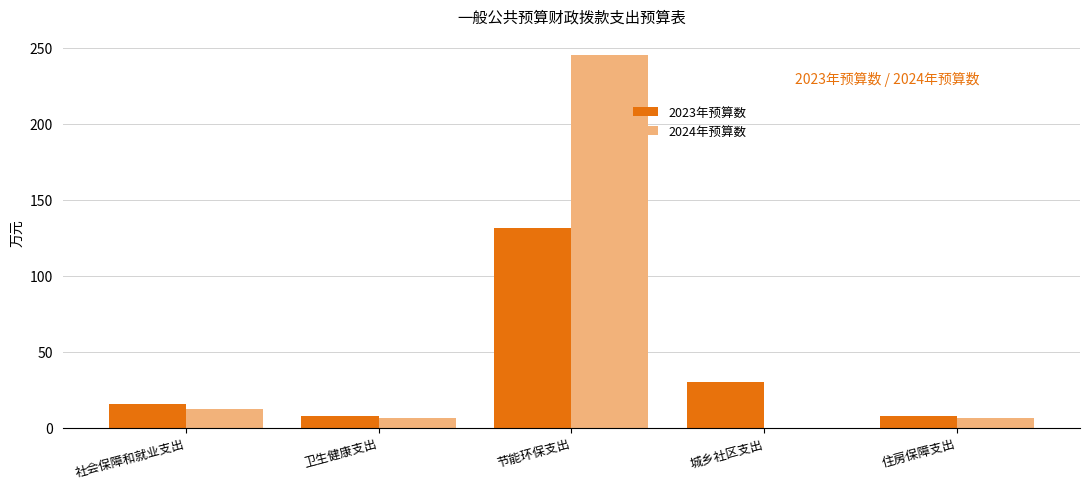

True or false: 2023年预算数 has a value of 15.3 at 社会保障和就业支出.

True